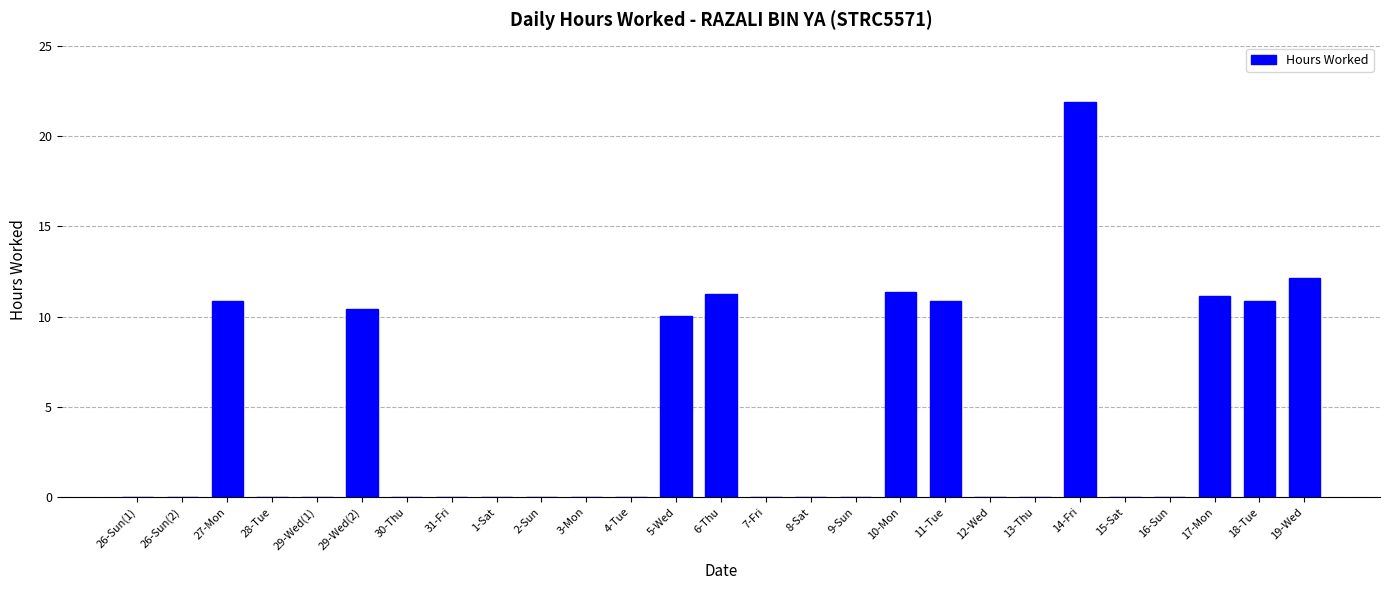

Reading left to right, transcribe all the data shown in this chart.

0.0	0.0	10.9	0.0	0.0	10.4	0.0	0.0	0.0	0.0	0.0	0.0	10.1	11.2	0.0	0.0	0.0	11.4	10.9	0.0	0.0	21.9	0.0	0.0	11.2	10.9	12.2